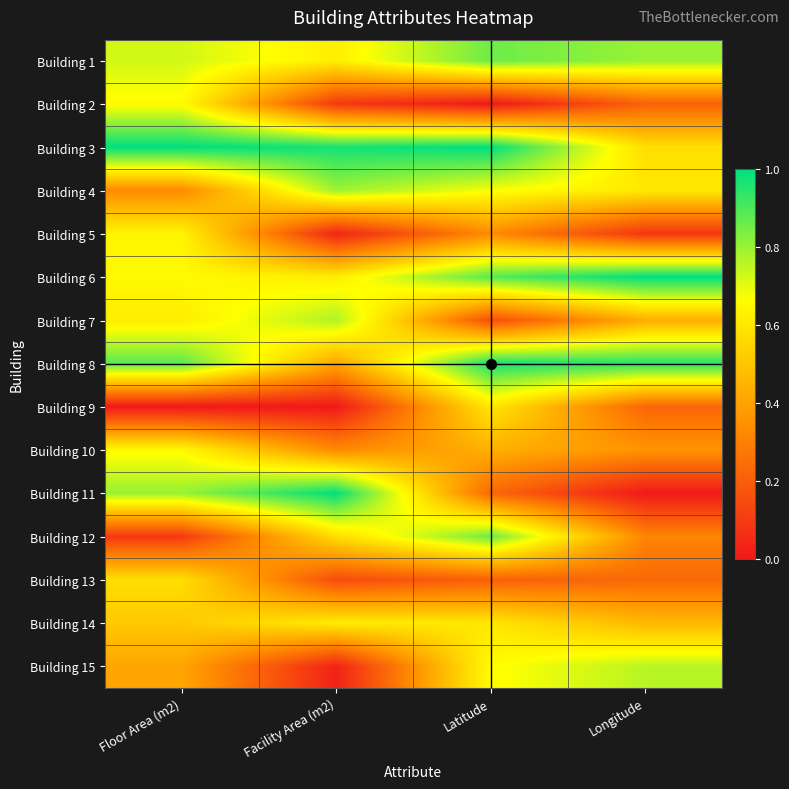

Reading left to right, transcribe all the data shown in this chart.

Building 1: Floor Area (m2)=0.7	Facility Area (m2)=0.6	Latitude=0.9	Longitude=0.8
Building 2: Floor Area (m2)=0.7	Facility Area (m2)=0.1	Latitude=0.0	Longitude=0.2
Building 3: Floor Area (m2)=1.0	Facility Area (m2)=1.0	Latitude=1.0	Longitude=0.6
Building 4: Floor Area (m2)=0.3	Facility Area (m2)=0.8	Latitude=0.7	Longitude=0.6
Building 5: Floor Area (m2)=0.6	Facility Area (m2)=0.0	Latitude=0.3	Longitude=0.1
Building 6: Floor Area (m2)=0.7	Facility Area (m2)=0.6	Latitude=0.9	Longitude=1.0
Building 7: Floor Area (m2)=0.6	Facility Area (m2)=0.8	Latitude=0.2	Longitude=0.4
Building 8: Floor Area (m2)=0.9	Facility Area (m2)=0.4	Latitude=1.0	Longitude=0.9
Building 9: Floor Area (m2)=0.0	Facility Area (m2)=0.0	Latitude=0.6	Longitude=0.2
Building 10: Floor Area (m2)=0.7	Facility Area (m2)=0.3	Latitude=0.4	Longitude=0.4
Building 11: Floor Area (m2)=0.8	Facility Area (m2)=1.0	Latitude=0.2	Longitude=0.0
Building 12: Floor Area (m2)=0.1	Facility Area (m2)=0.6	Latitude=0.9	Longitude=0.3
Building 13: Floor Area (m2)=0.6	Facility Area (m2)=0.1	Latitude=0.2	Longitude=0.2
Building 14: Floor Area (m2)=0.5	Facility Area (m2)=0.6	Latitude=0.6	Longitude=0.5
Building 15: Floor Area (m2)=0.4	Facility Area (m2)=0.0	Latitude=0.7	Longitude=0.8